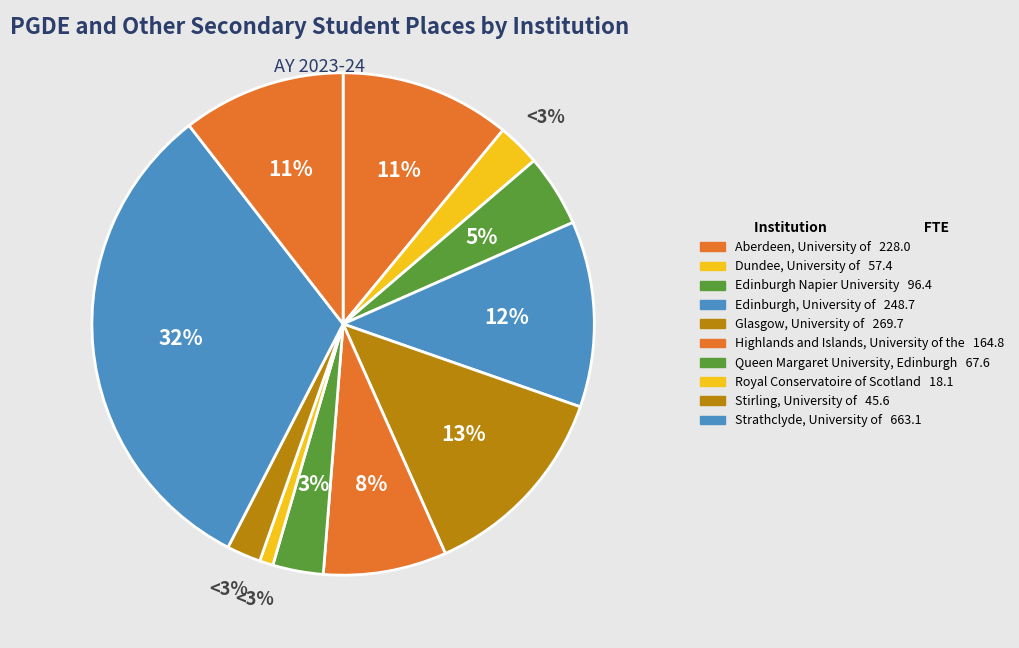

Is the sum of Highlands and Islands, University of the and Dundee, University of greater than half?

No